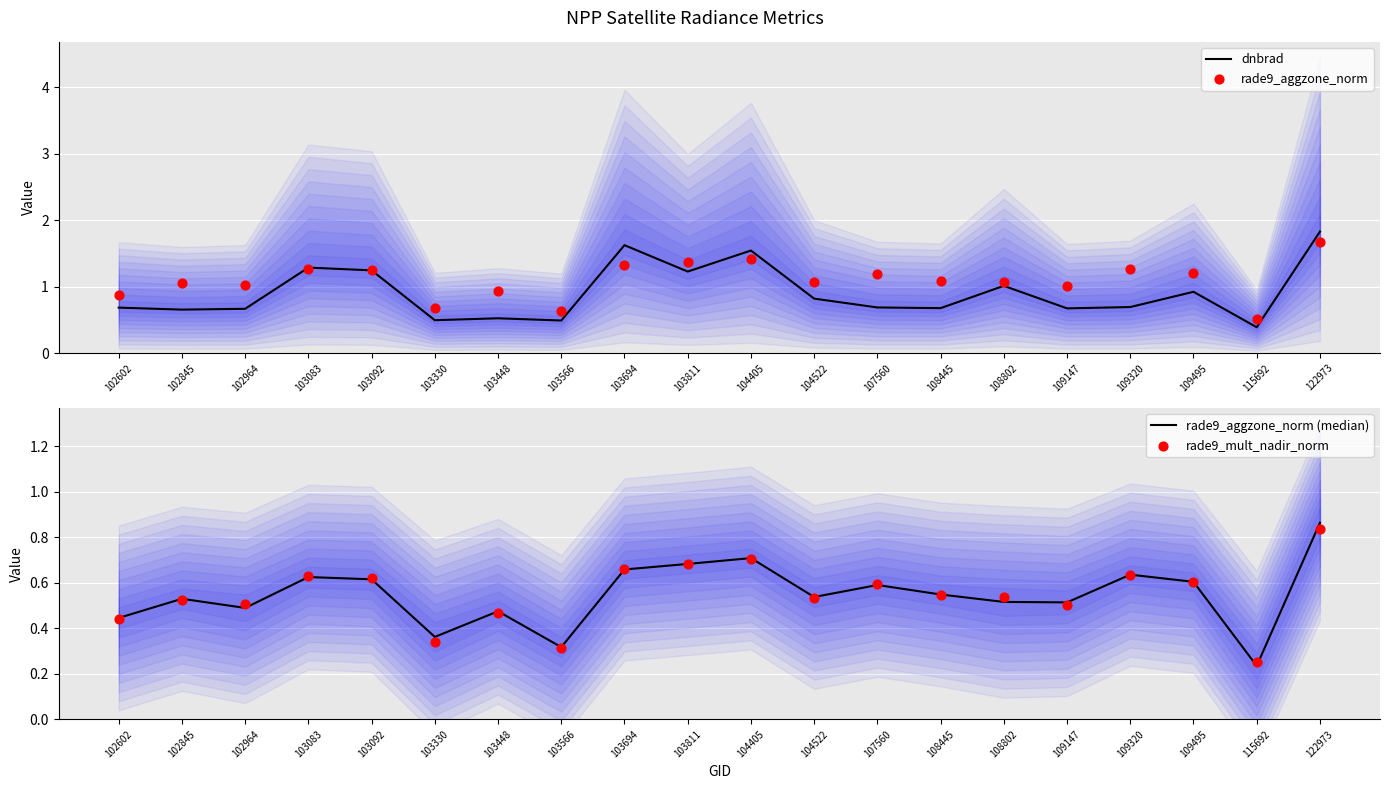

At how many categories does at least one series exceed 0?

20